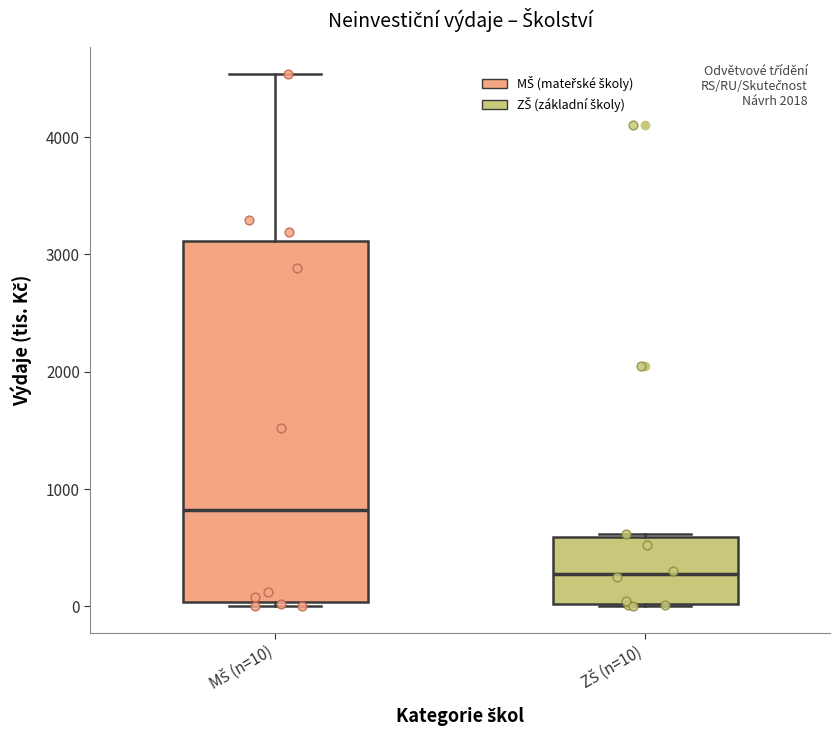

Where is the upper edge of the box for MŠ (n=10) on the y-axis? The values are not printed on the chart, so give them approximately, as read against the axis.

3100